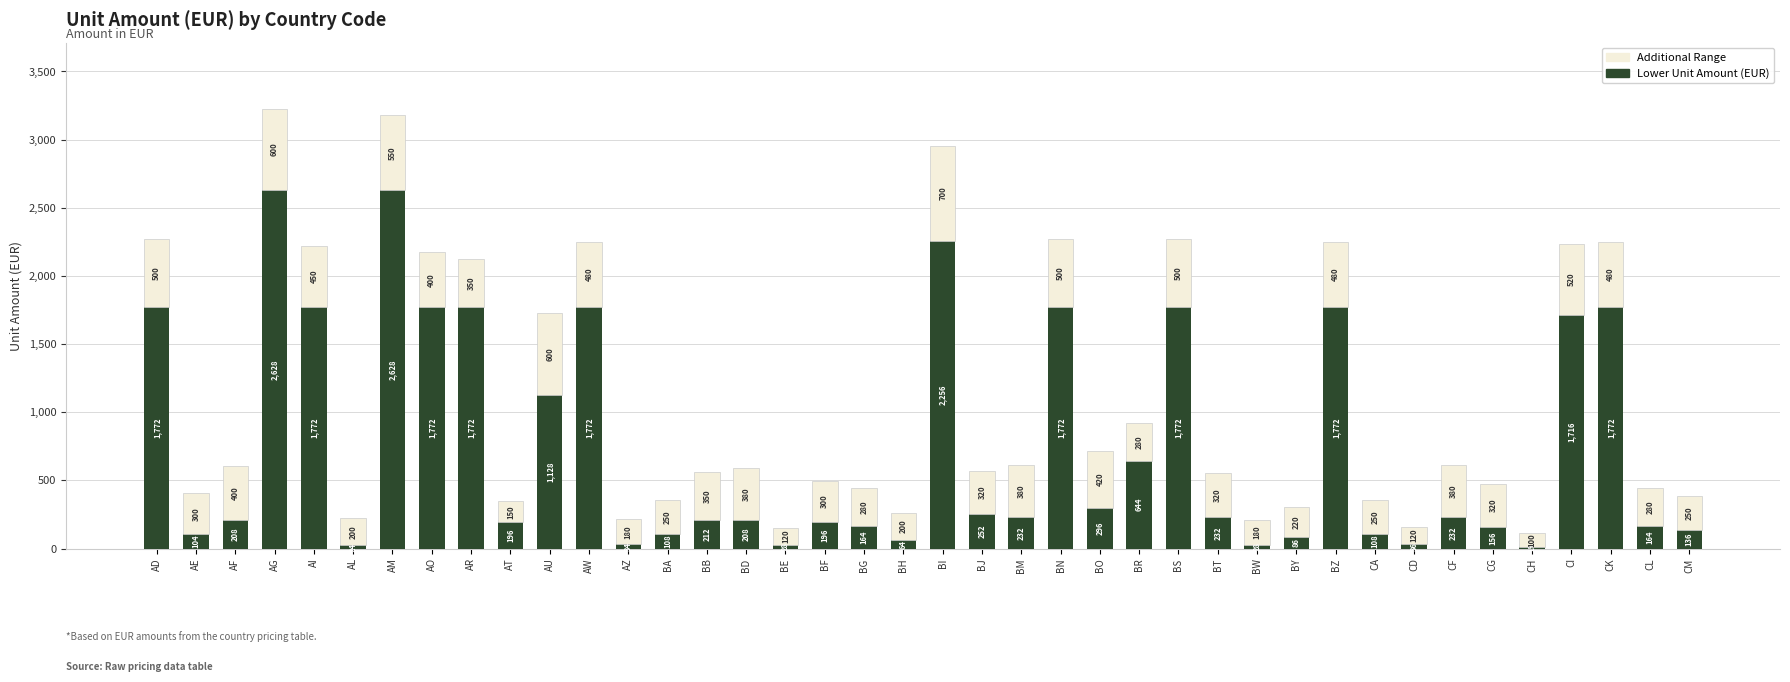

How many values in the Lower Unit Amount (EUR) series are below 232?

20